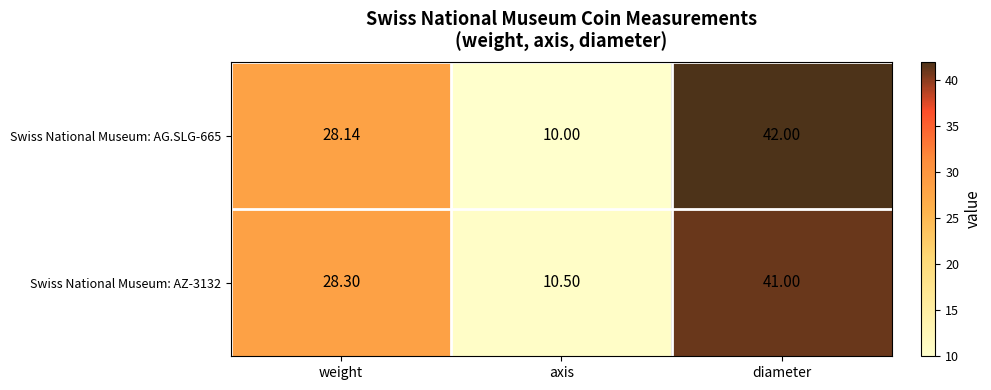

Rank the series by their maximum value, from highest to lowest.

Swiss National Museum: AG.SLG-665, Swiss National Museum: AZ-3132